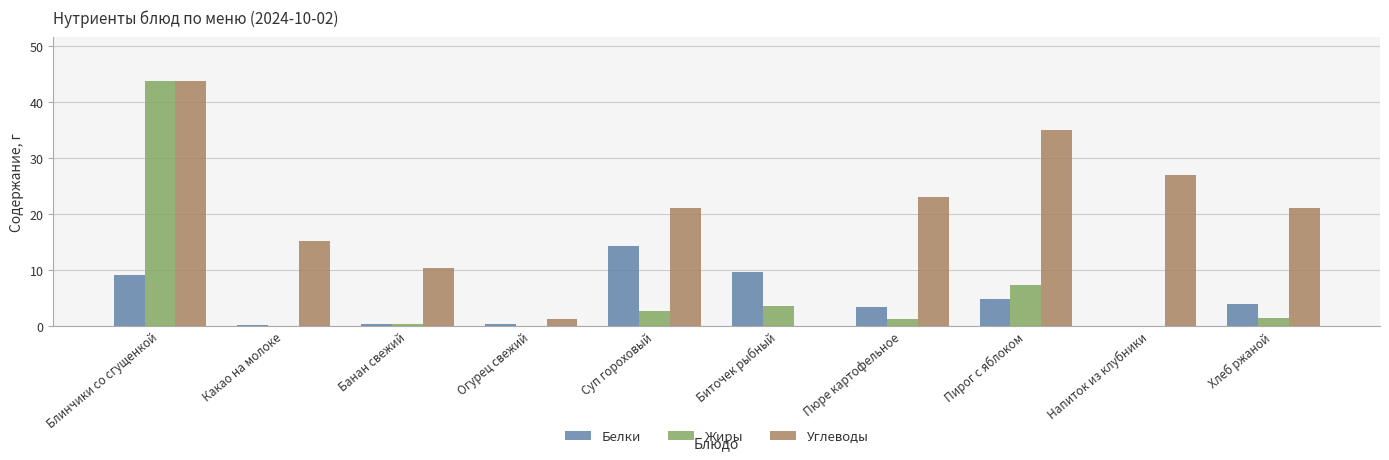

What is the sum of all Белки values?

46.0